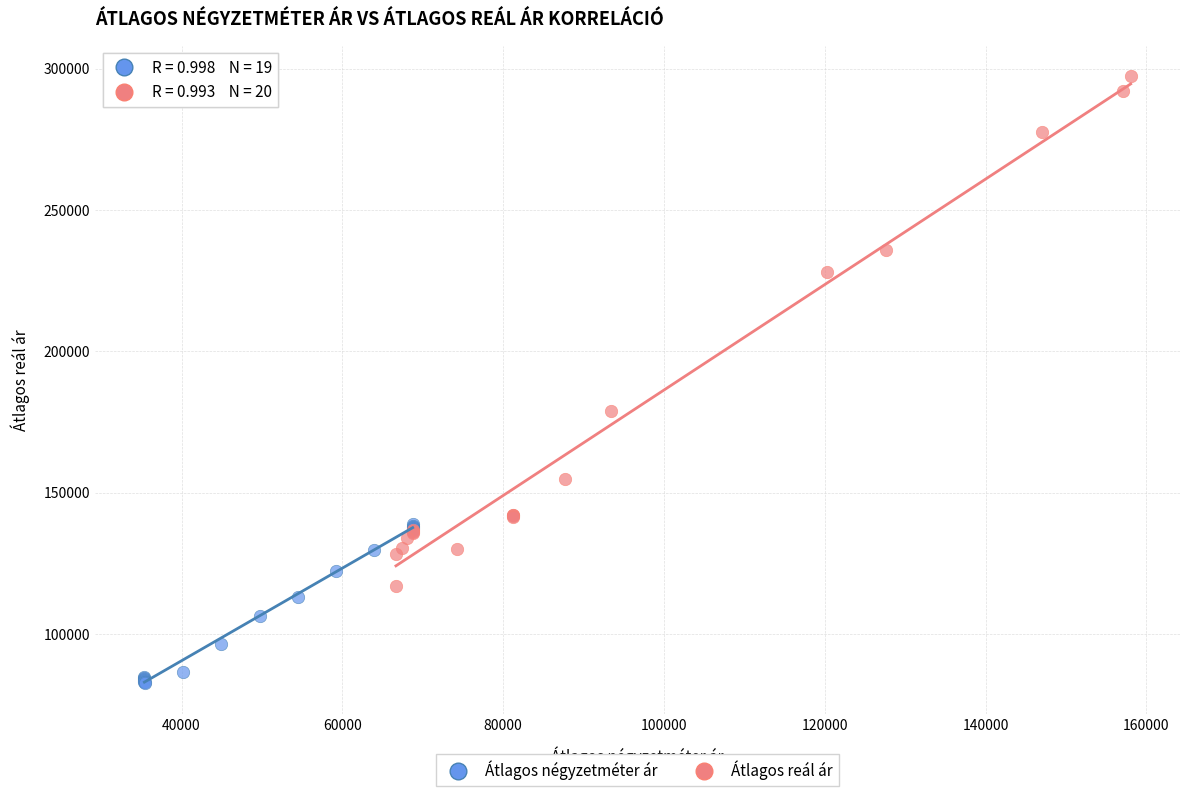

Which series has the largest Y range (max minus min)?

Átlagos reál ár